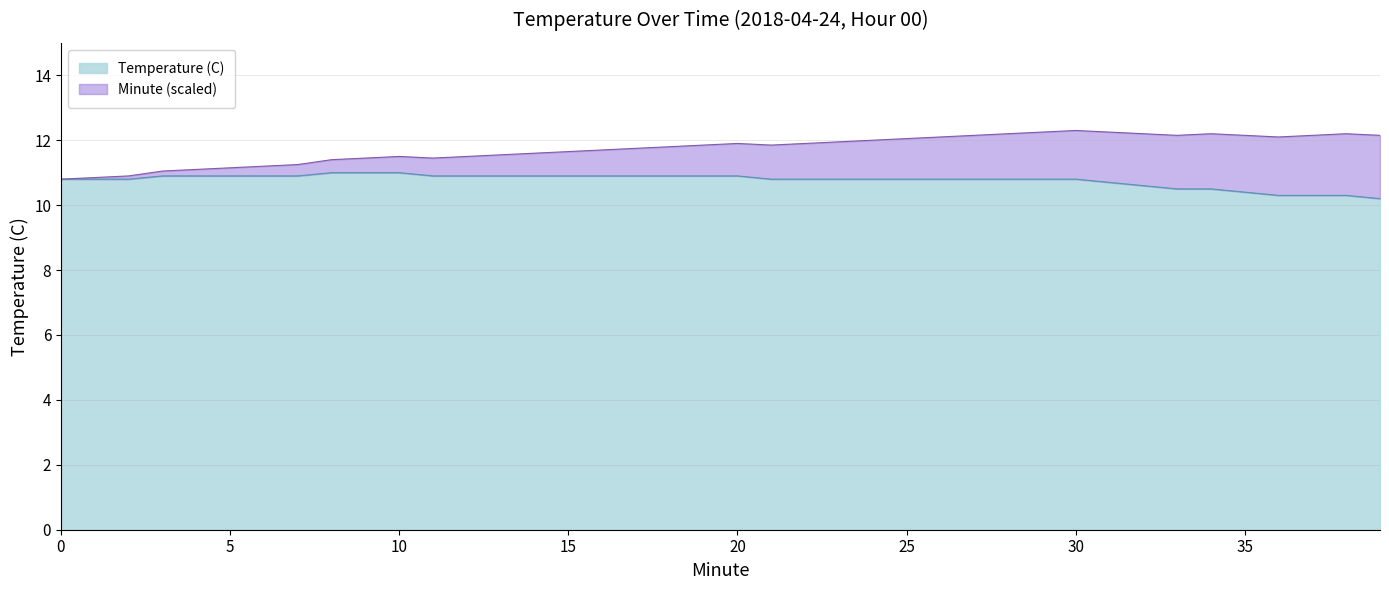

Reading left to right, what are all the values shown in this chart?

10.8	10.8	10.8	10.9	10.9	10.9	10.9	10.9	11.0	11.0	11.0	10.9	10.9	10.9	10.9	10.9	10.9	10.9	10.9	10.9	10.9	10.8	10.8	10.8	10.8	10.8	10.8	10.8	10.8	10.8	10.8	10.7	10.6	10.5	10.5	10.4	10.3	10.3	10.3	10.2